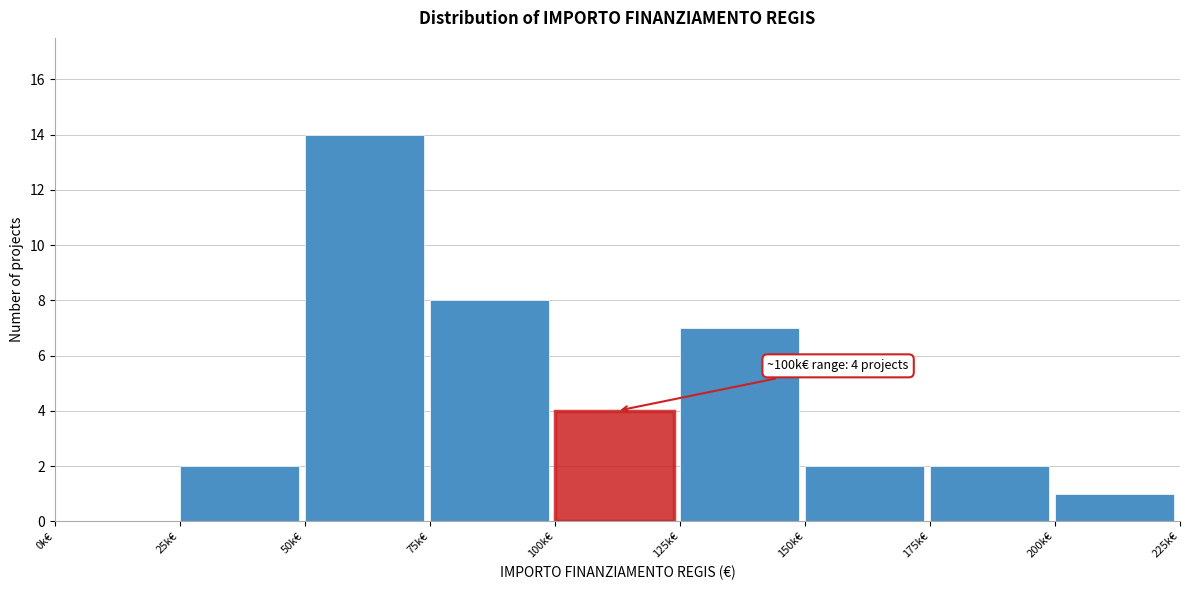

Reading left to right, list all the values displayed in this chart.

0k€=0	25k€=2	50k€=14	75k€=8	100k€=4	125k€=7	150k€=2	175k€=2	200k€=1